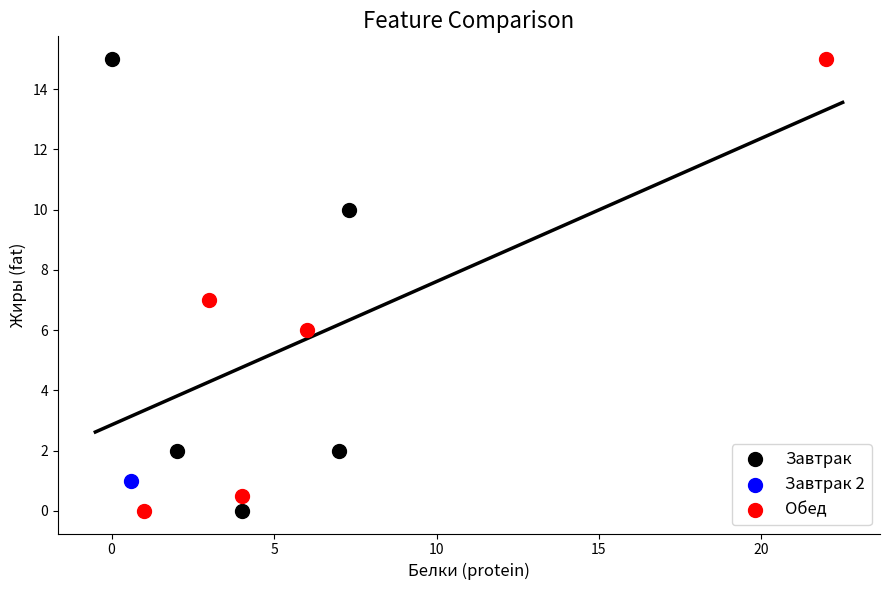

What are all the series names shown in the legend?

Завтрак, Завтрак 2, Обед